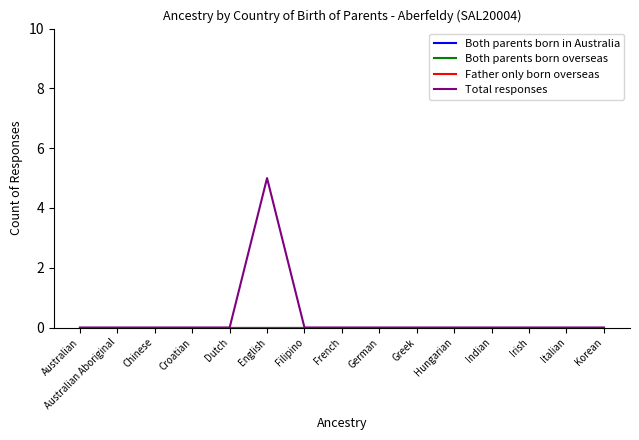

True or false: Both parents born overseas and Both parents born in Australia intersect in this chart.

False